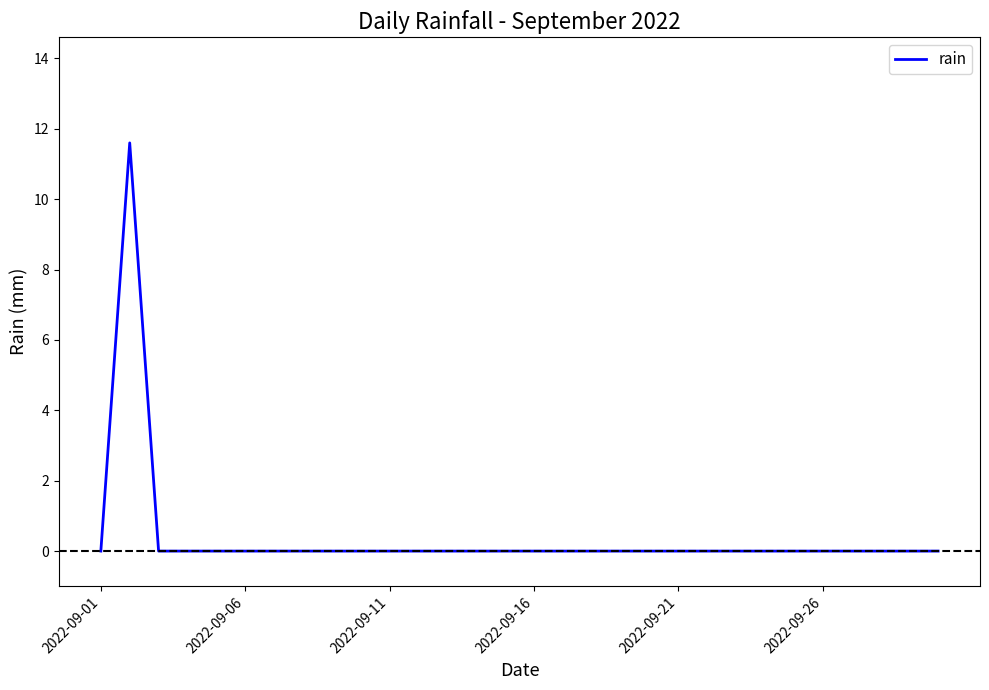

What is the difference between the maximum and minimum values?

11.6